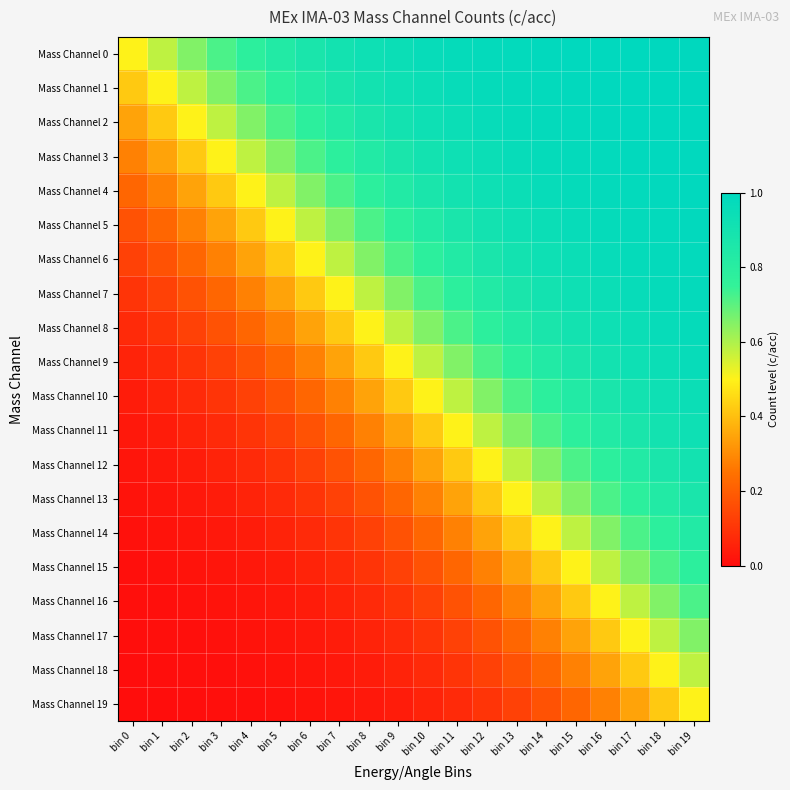

How many data points does each series have?

20